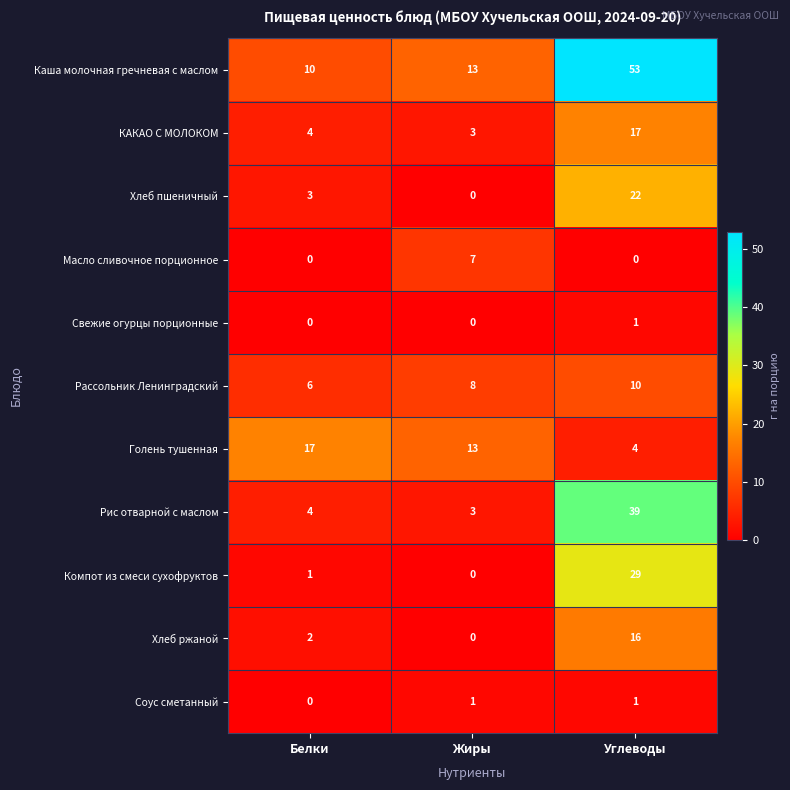

Which series has the widest spread of values?

Каша молочная гречневая с маслом